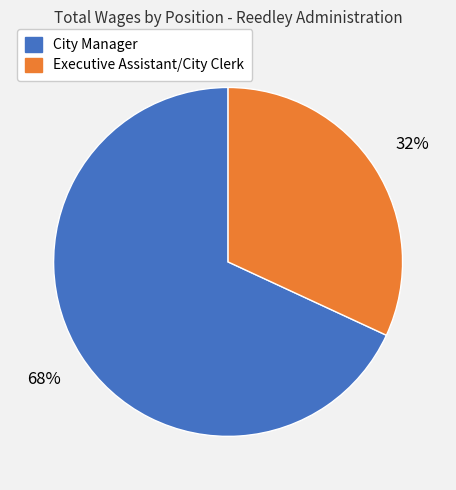

Is there any slice that represents more than half of the pie?

Yes